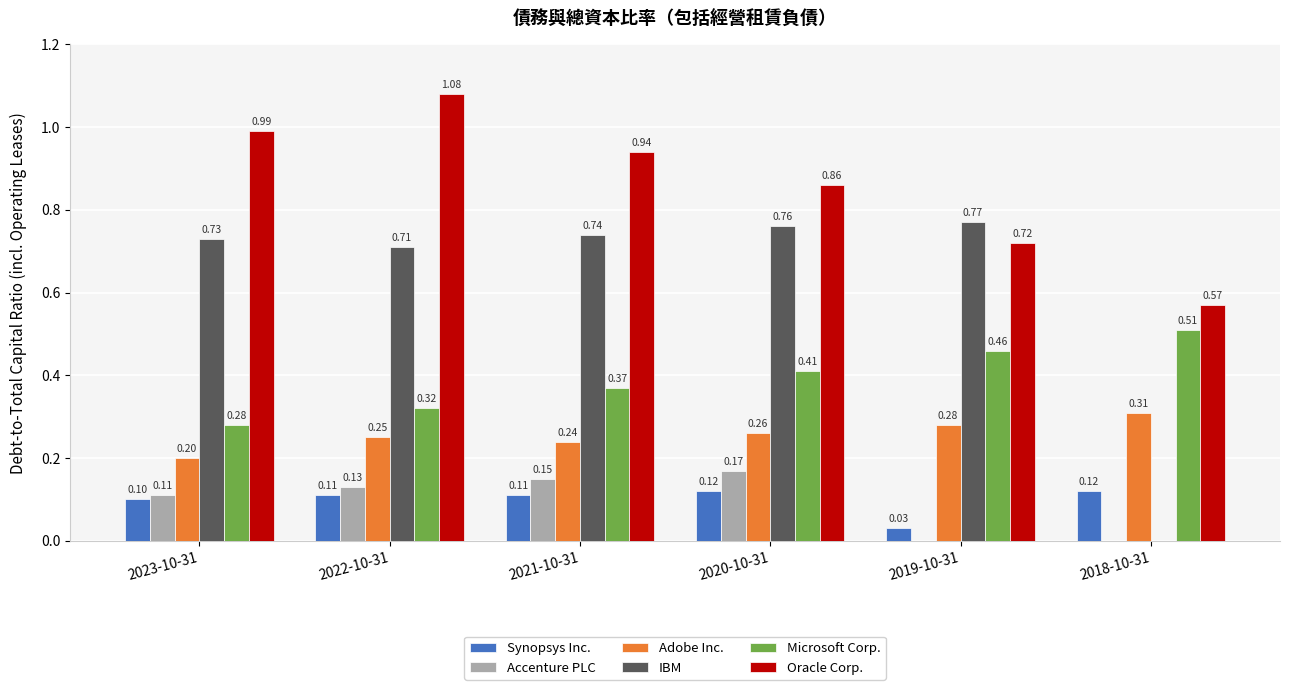

Between 2023-10-31 and 2021-10-31, which series saw the biggest shift?

Microsoft Corp.